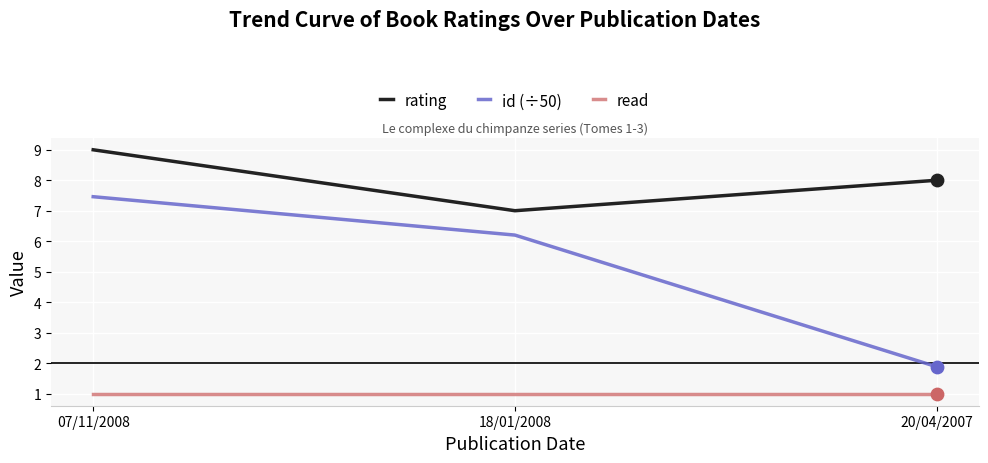

Between 07/11/2008 and 20/04/2007, which series saw the biggest shift?

id (÷50)